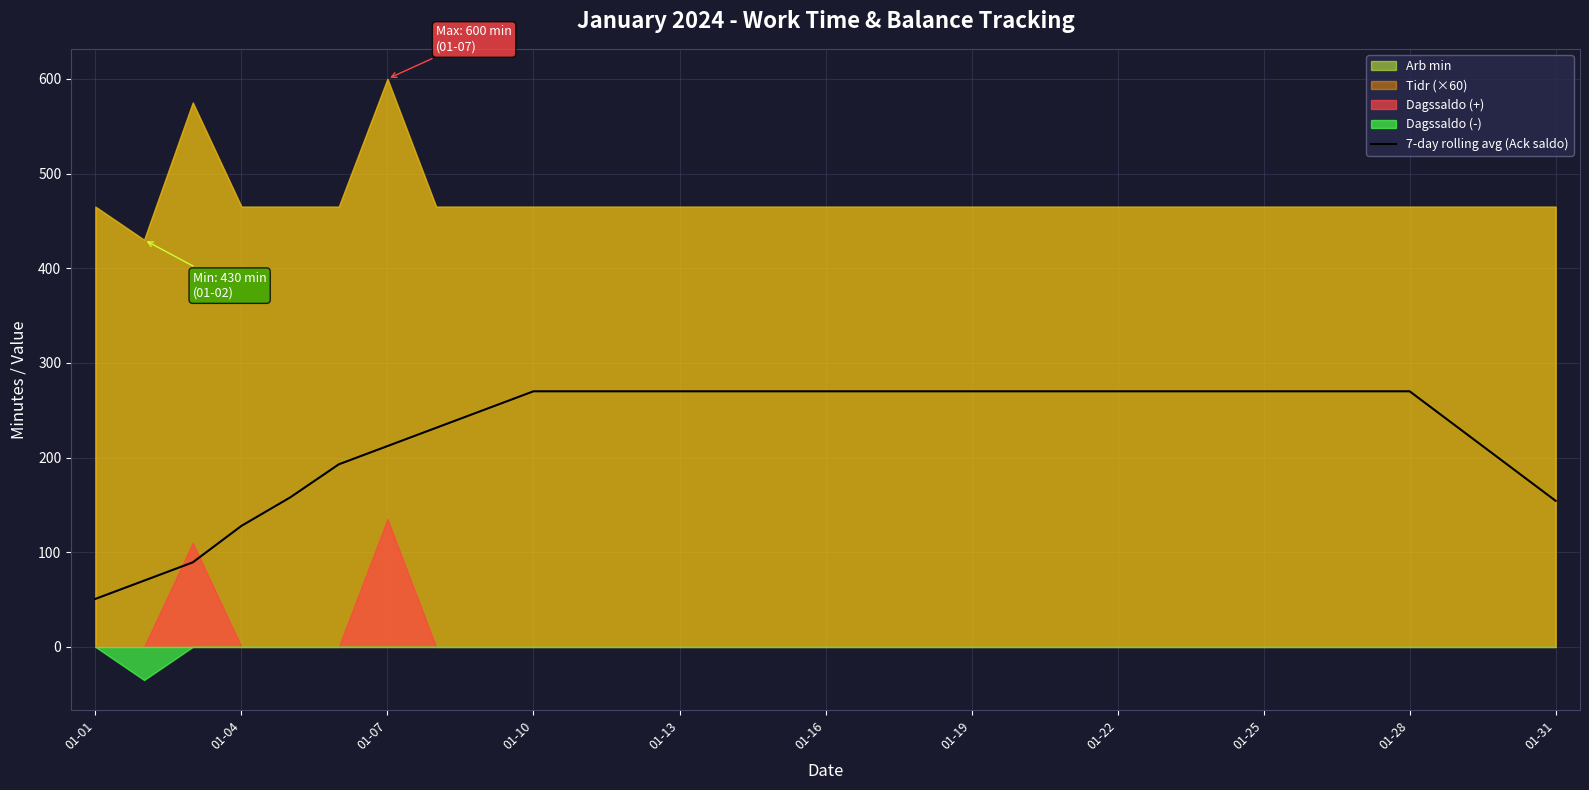

What is the difference between the second highest and minimum values?

219.3